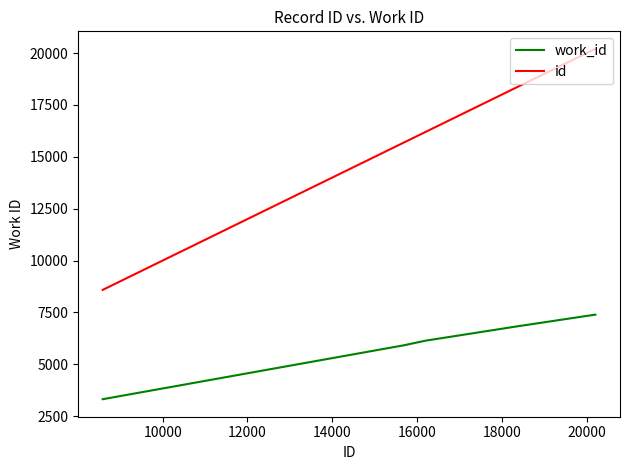

What is the difference between the maximum and minimum values in the work_id series?

4072